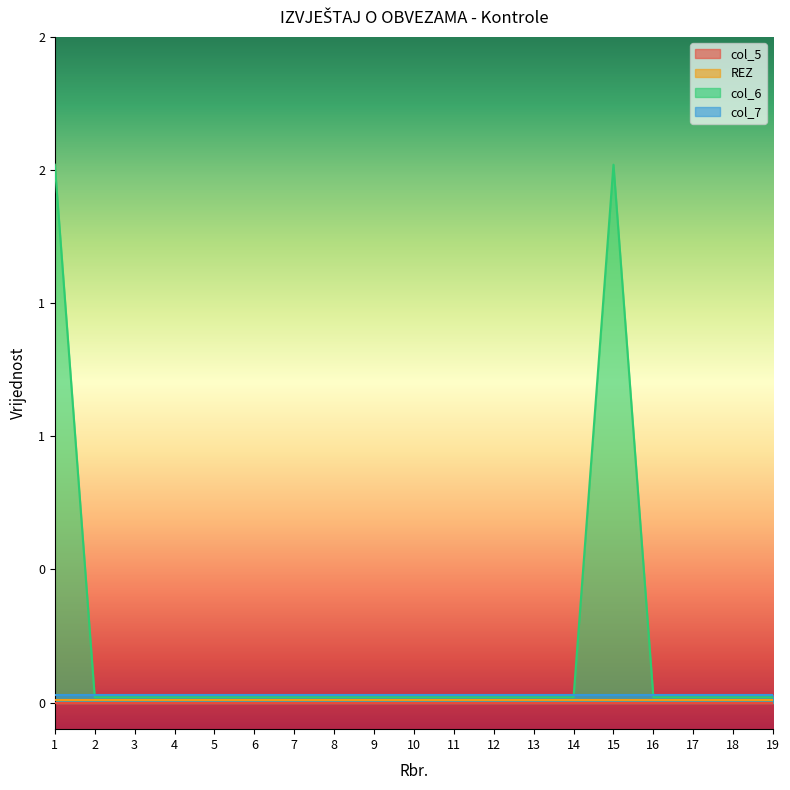

Which has a higher value, 8 or 3?

8